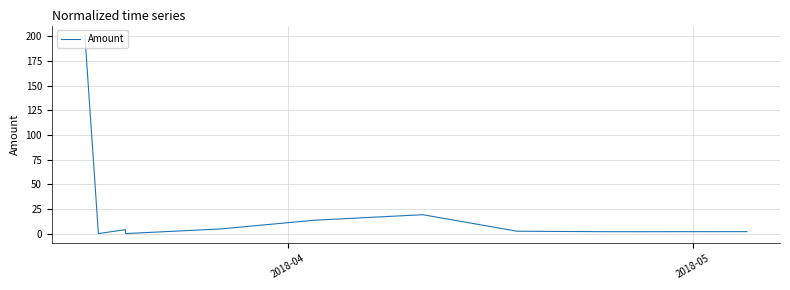

Reading left to right, what are all the values shown in this chart?

201.0	0.0	0.0	4.0	0.0	4.7	13.6	19.2	2.4	1.9	2.0